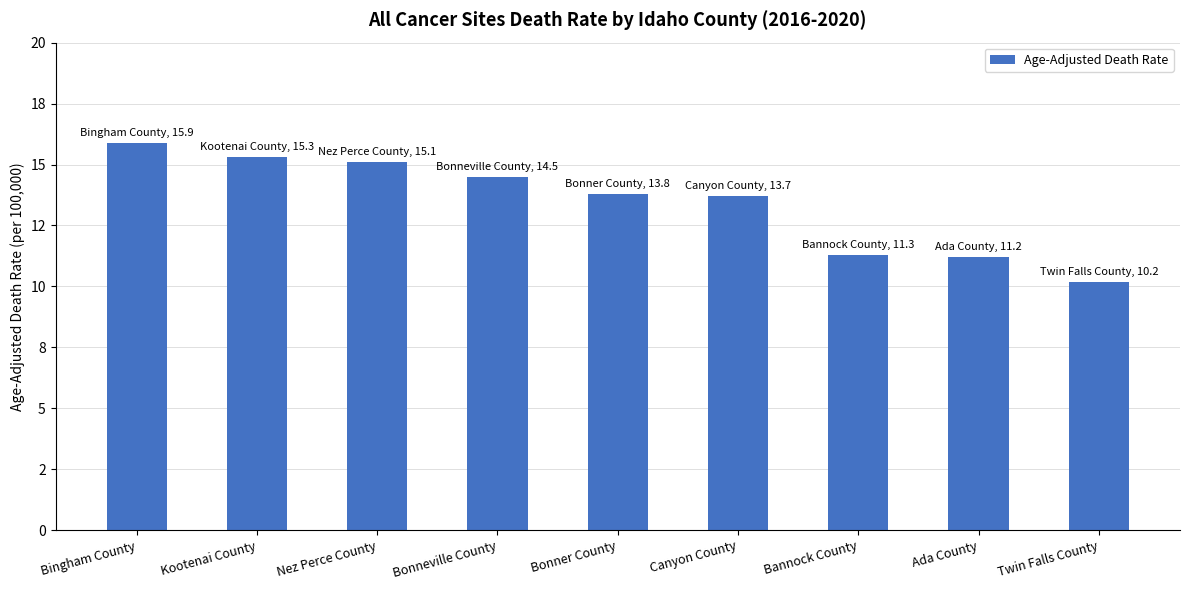

The value at Bannock County is 17.1. True or false?

False